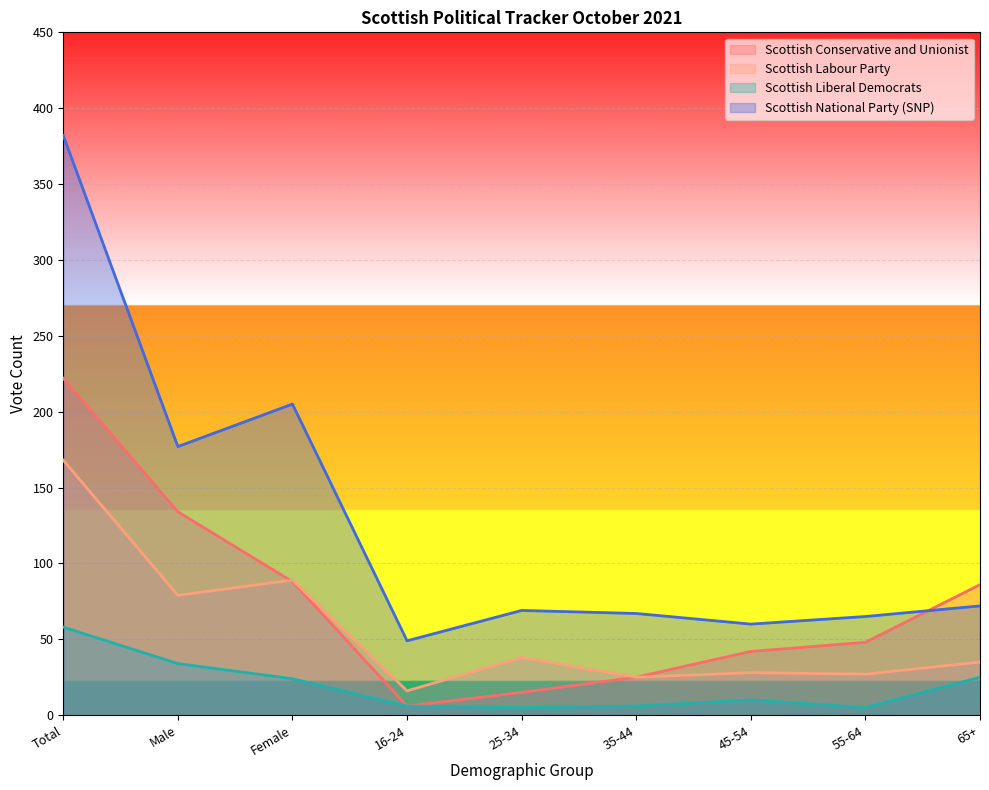

Reading left to right, transcribe all the data shown in this chart.

Scottish Conservative and Unionist: Total=222	Male=134	Female=88	16-24=6	25-34=15	35-44=25	45-54=42	55-64=48	65+=86
Scottish Labour Party: Total=168	Male=79	Female=89	16-24=16	25-34=38	35-44=25	45-54=28	55-64=27	65+=35
Scottish Liberal Democrats: Total=58	Male=34	Female=24	16-24=6	25-34=5	35-44=6	45-54=10	55-64=5	65+=25
Scottish National Party (SNP): Total=382	Male=177	Female=205	16-24=49	25-34=69	35-44=67	45-54=60	55-64=65	65+=72